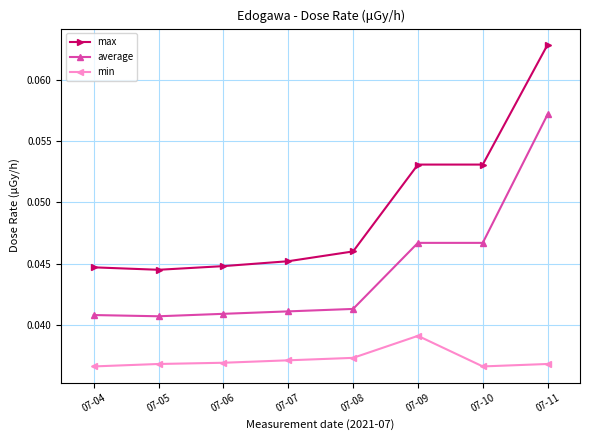

Between 07-04 and 07-11, which series saw the biggest shift?

max